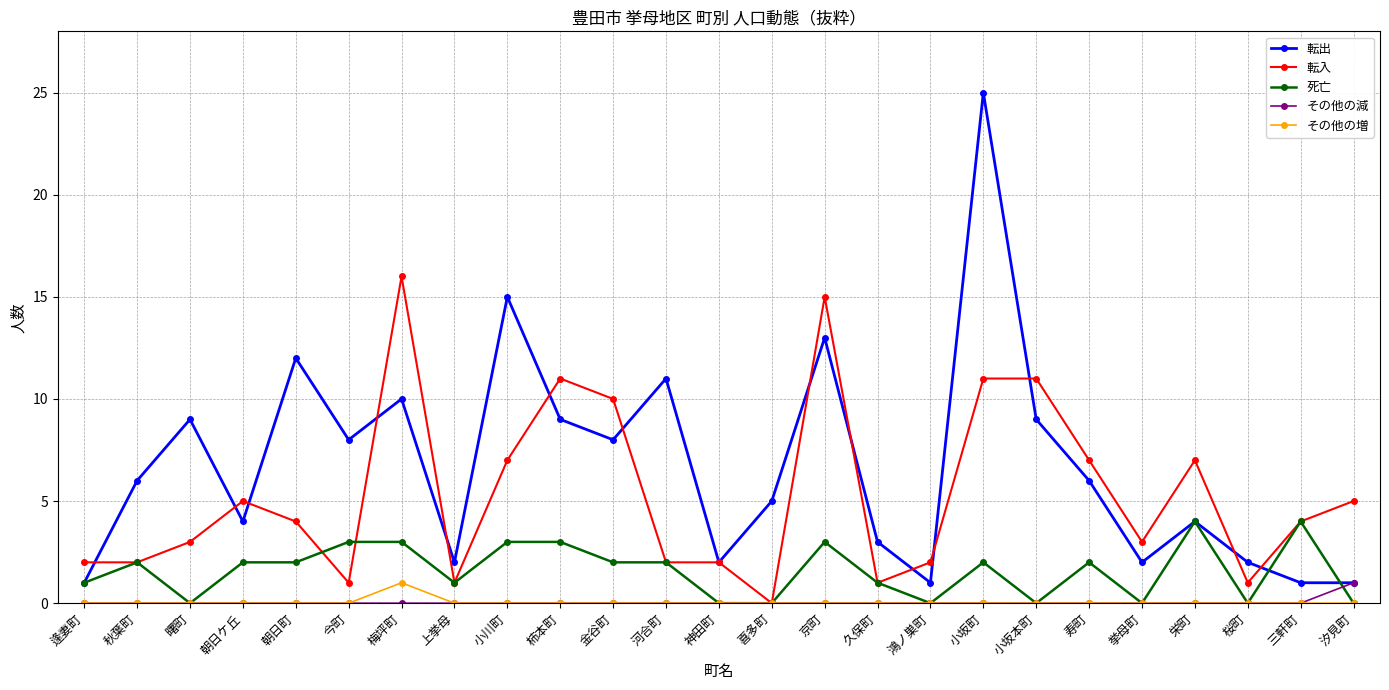

What is the label of the 4th point from the right?

栄町